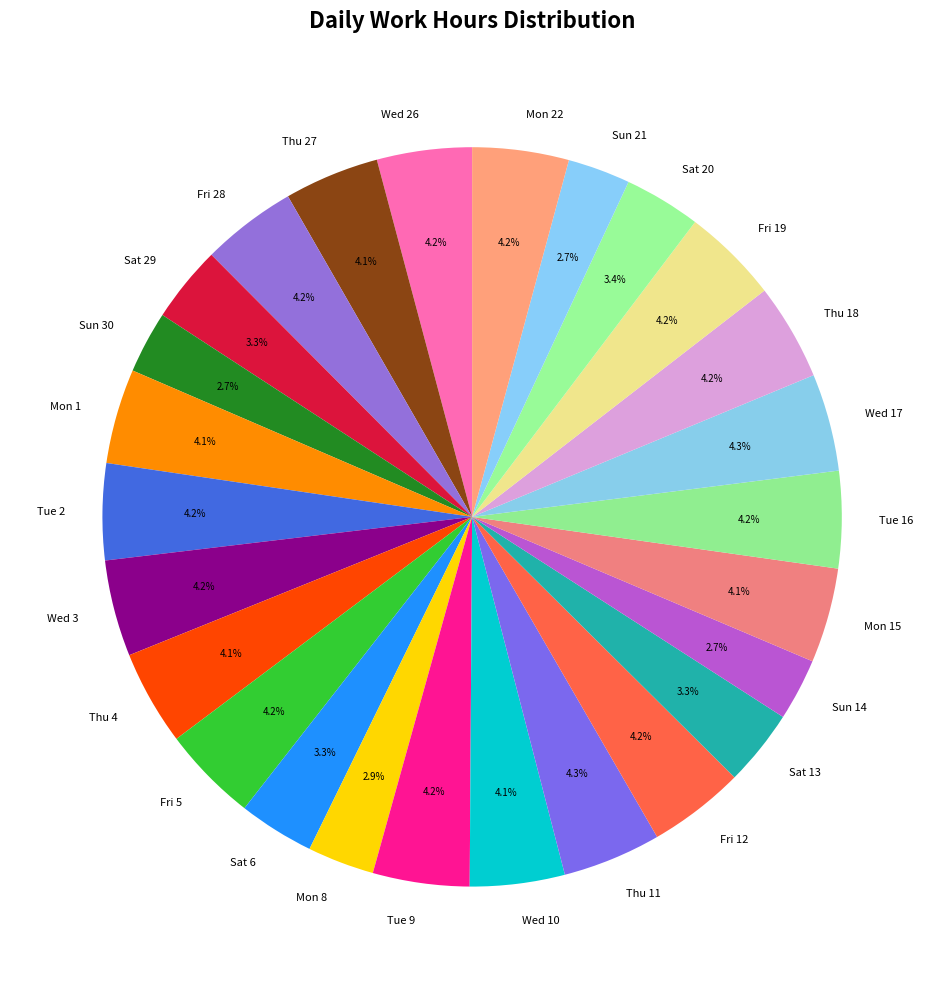

How many slices are in this pie chart?

26